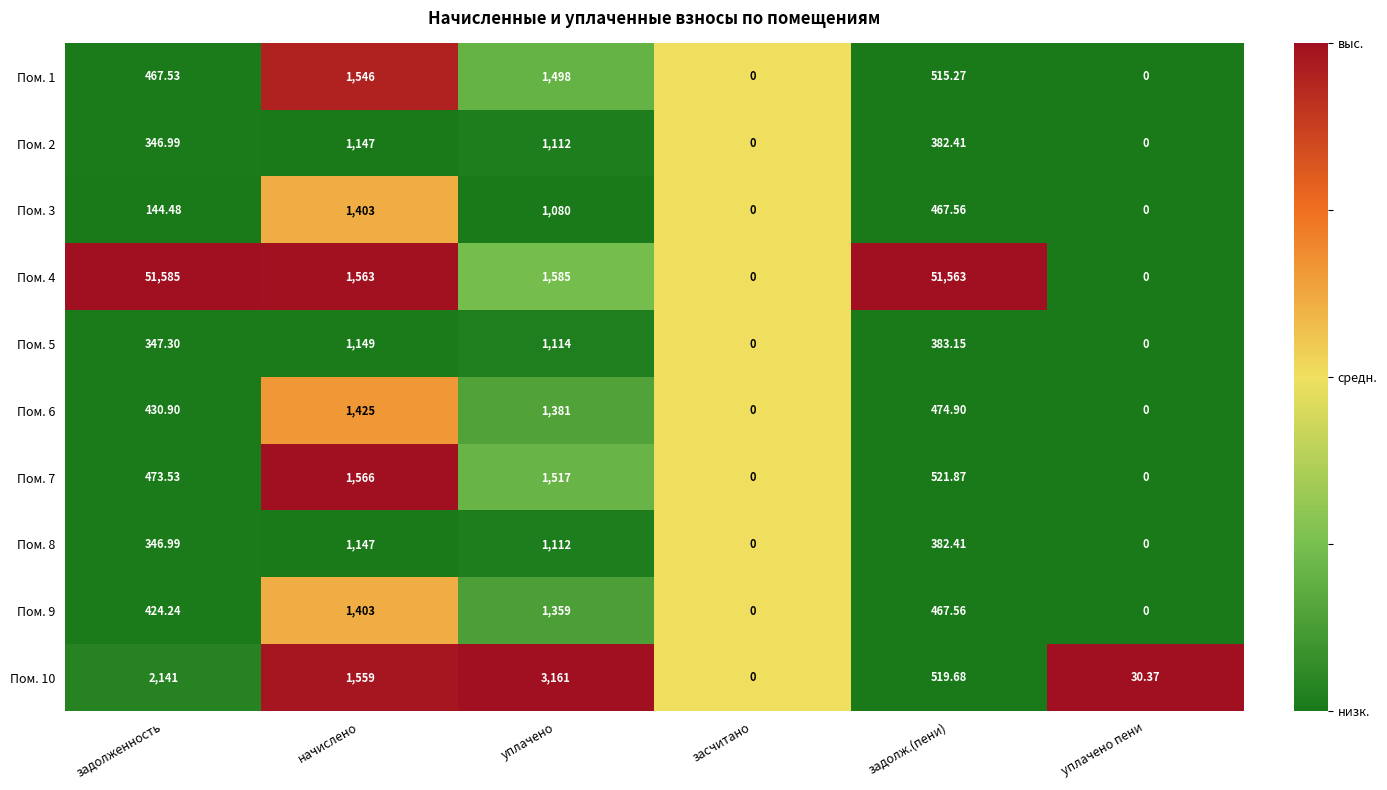

Which series has the widest spread of values?

Пом. 4